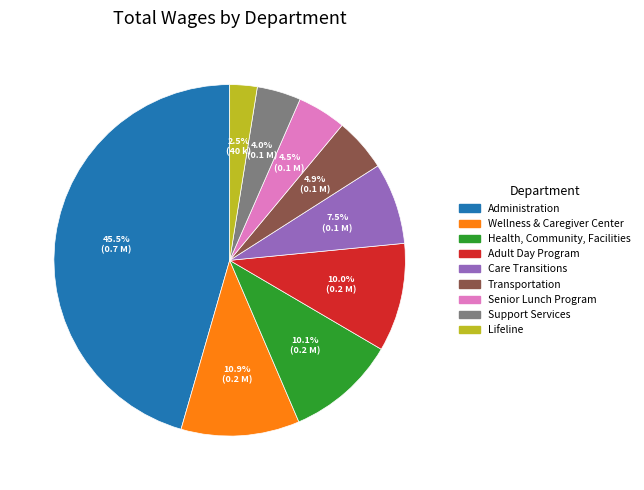

Is there any slice that represents more than half of the pie?

No